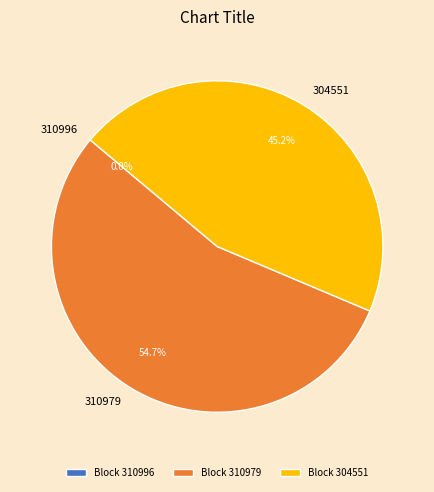

Which has a higher value, 310979 or 304551?

310979